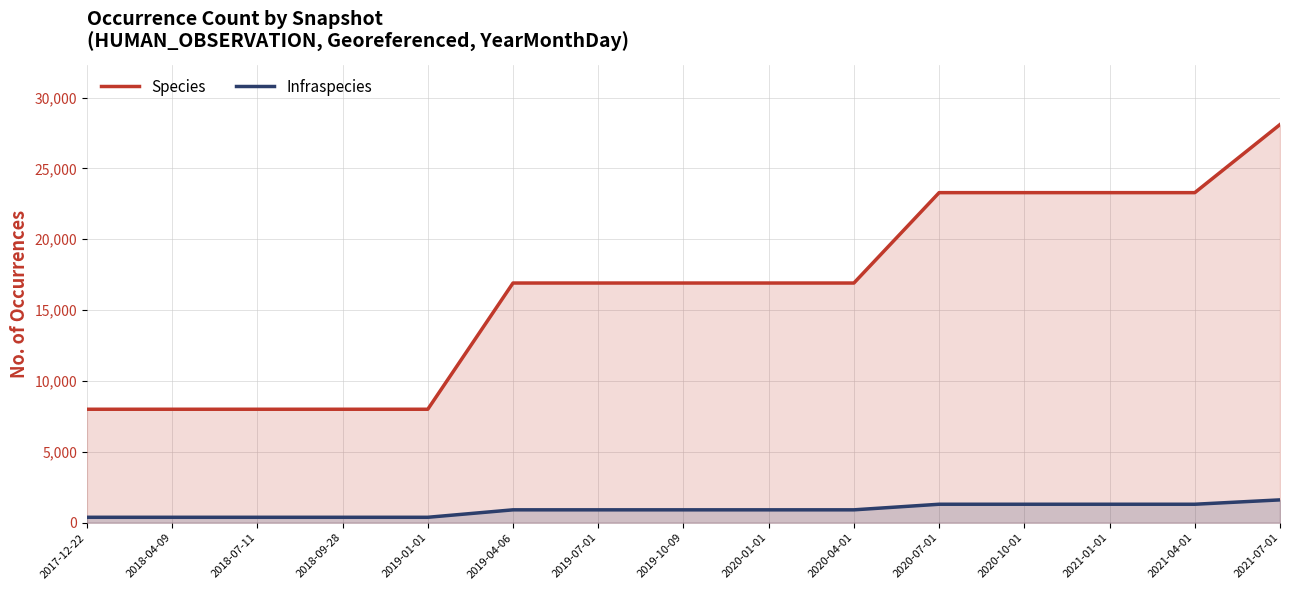

The Infraspecies series shows 1877 at 2021-04-01. True or false?

False